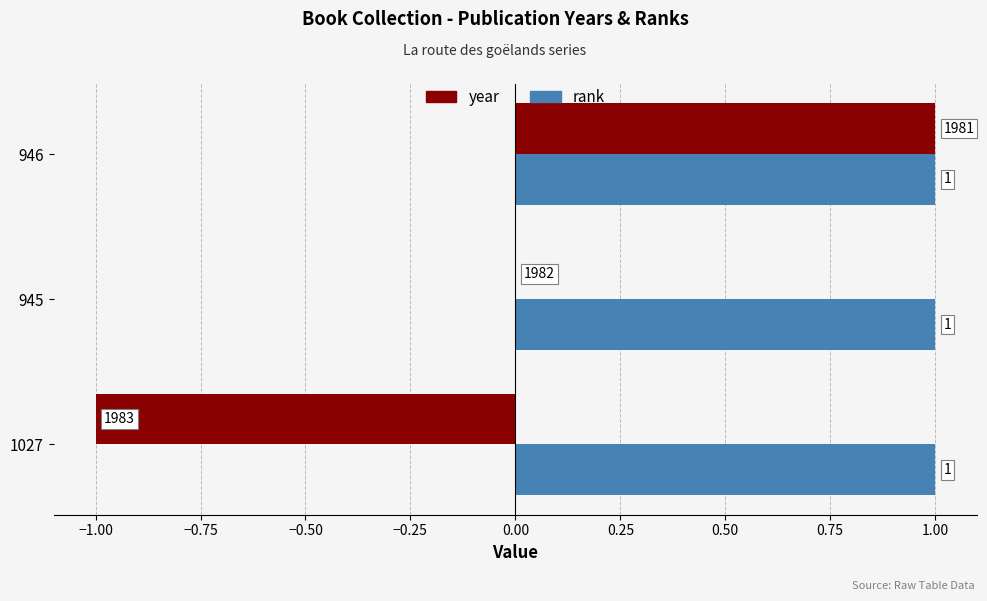

At which category is the sum across all series the highest?

946